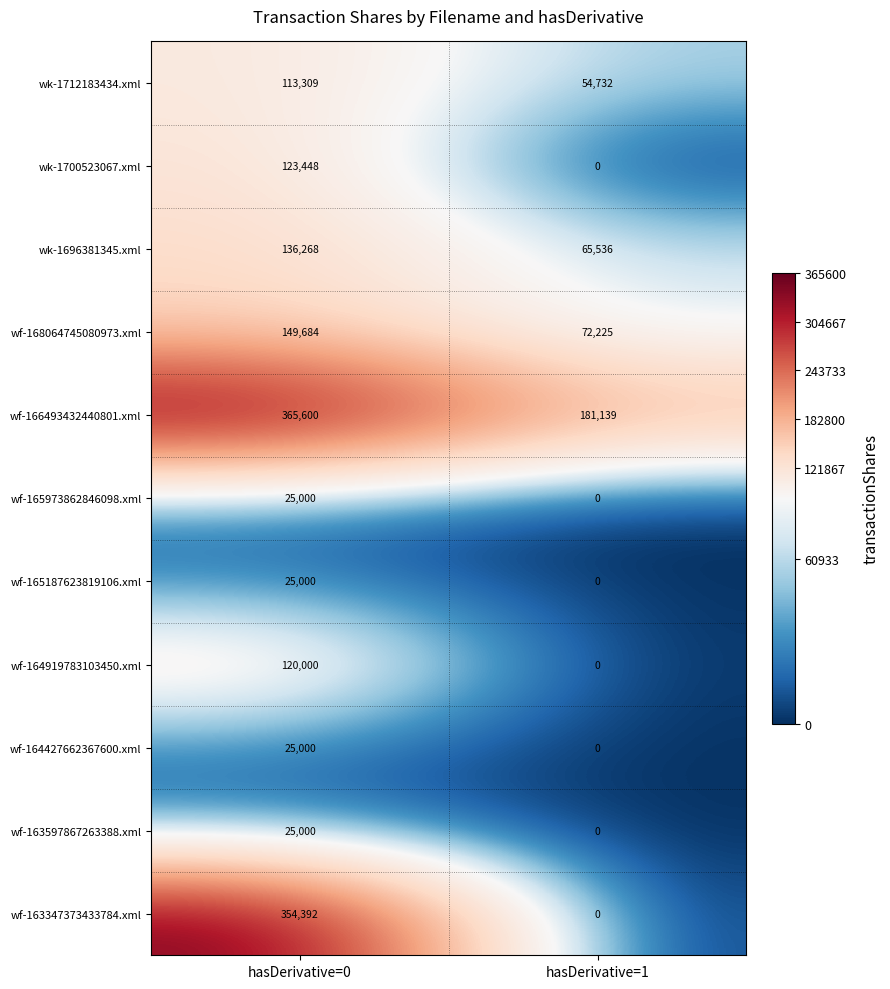

How many distinct data groups are displayed?

11